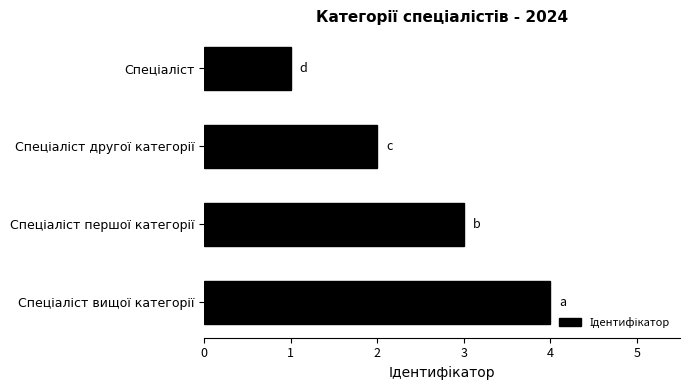

What is the minimum value shown in the chart?

1